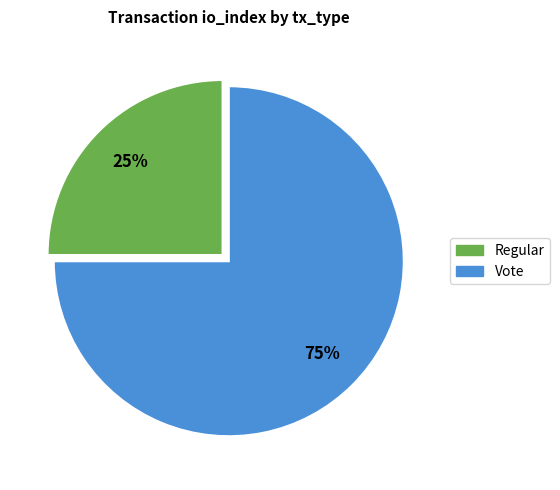

What percentage is the Vote slice, to the nearest percent?

75%